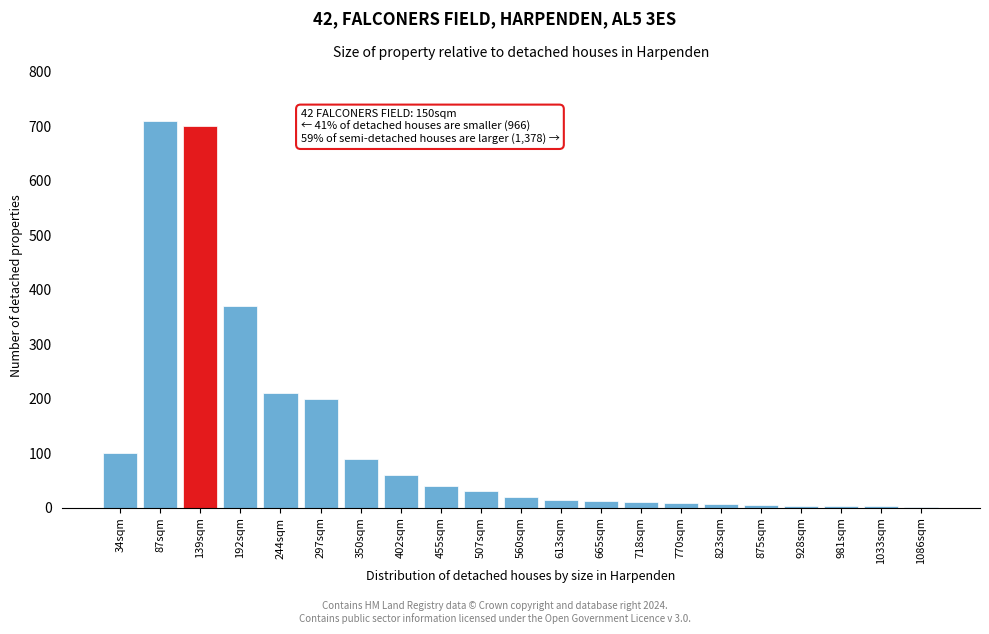

Between 297sqm and 455sqm, which is larger?

297sqm